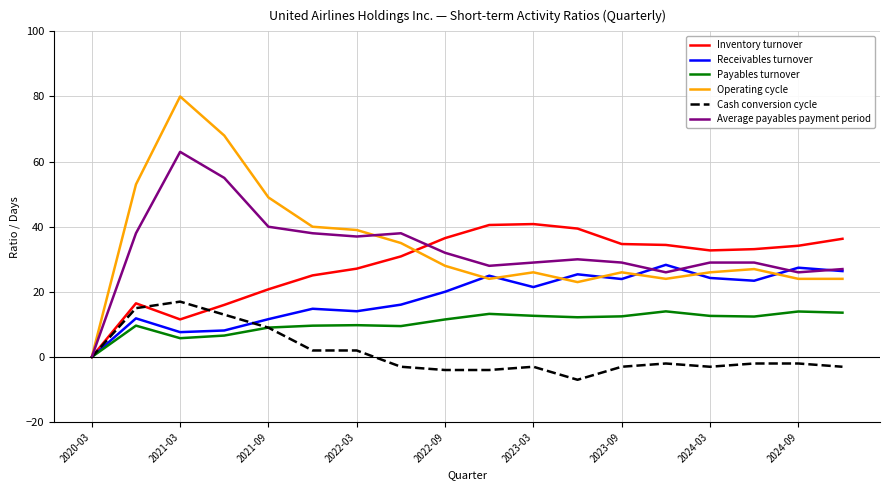

What is the maximum value for Cash conversion cycle?

17.0